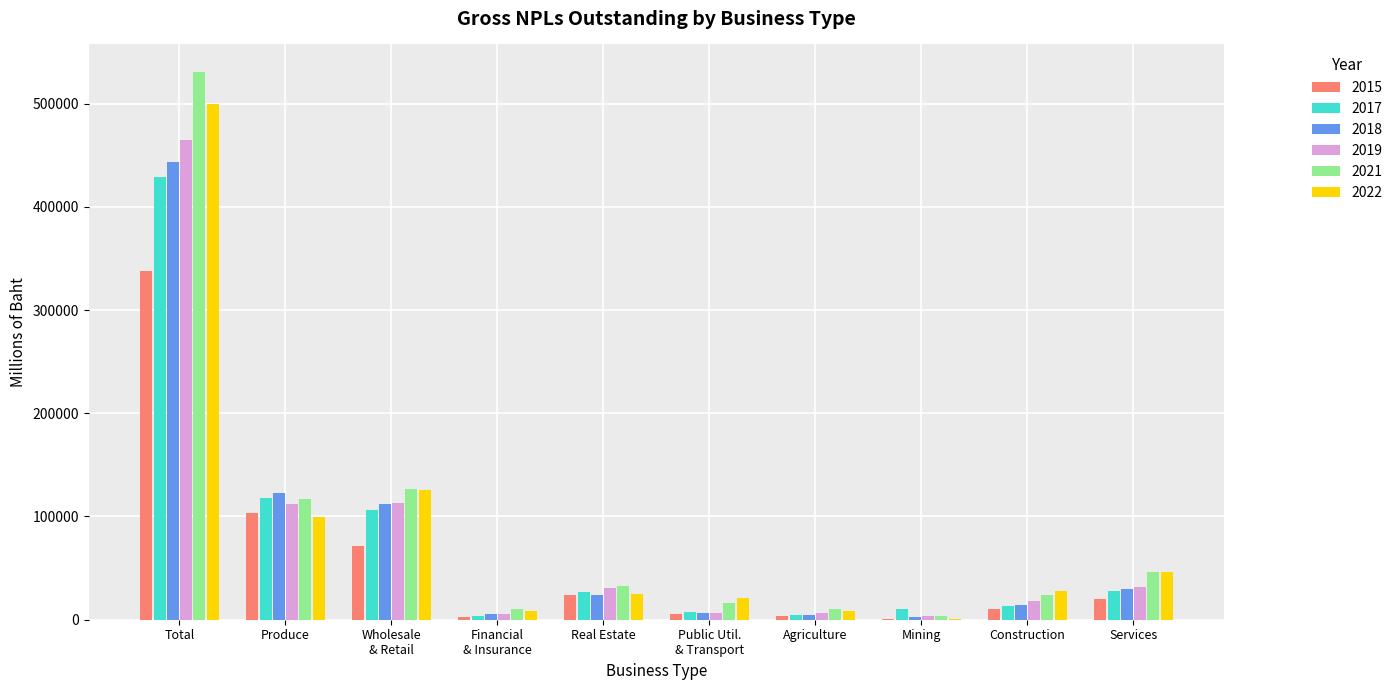

What is the maximum value shown in the chart?

530736